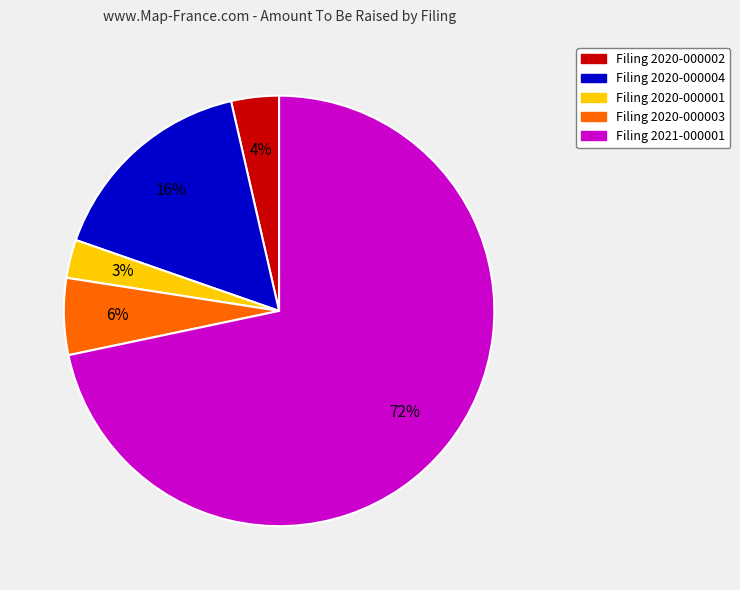

To the nearest percent, what is the average slice percentage?

20%